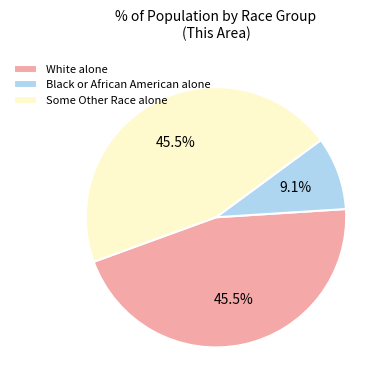

To the nearest percent, what percentage of the pie is Black or African American alone?

9%